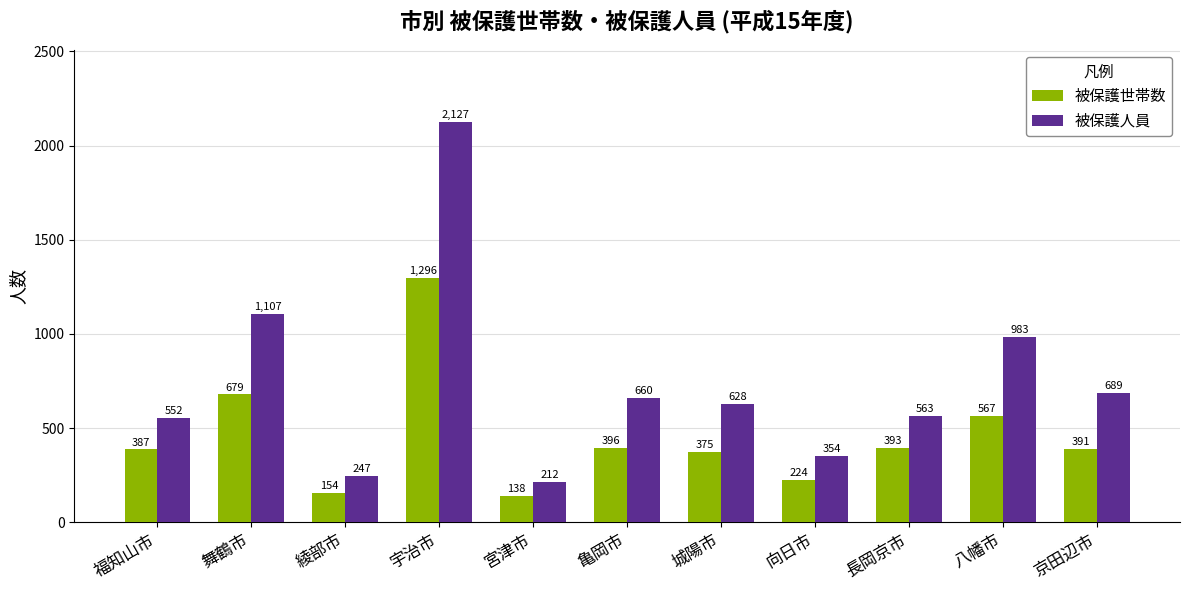

Reading left to right, transcribe all the data shown in this chart.

被保護世帯数: 福知山市=387	舞鶴市=679	綾部市=154	宇治市=1296	宮津市=138	亀岡市=396	城陽市=375	向日市=224	長岡京市=393	八幡市=567	京田辺市=391
被保護人員: 福知山市=552	舞鶴市=1107	綾部市=247	宇治市=2127	宮津市=212	亀岡市=660	城陽市=628	向日市=354	長岡京市=563	八幡市=983	京田辺市=689